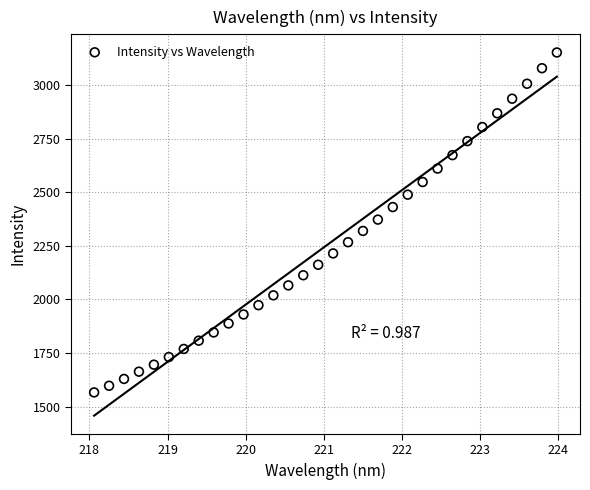

What is the range of X values (max minus min)?

5.9